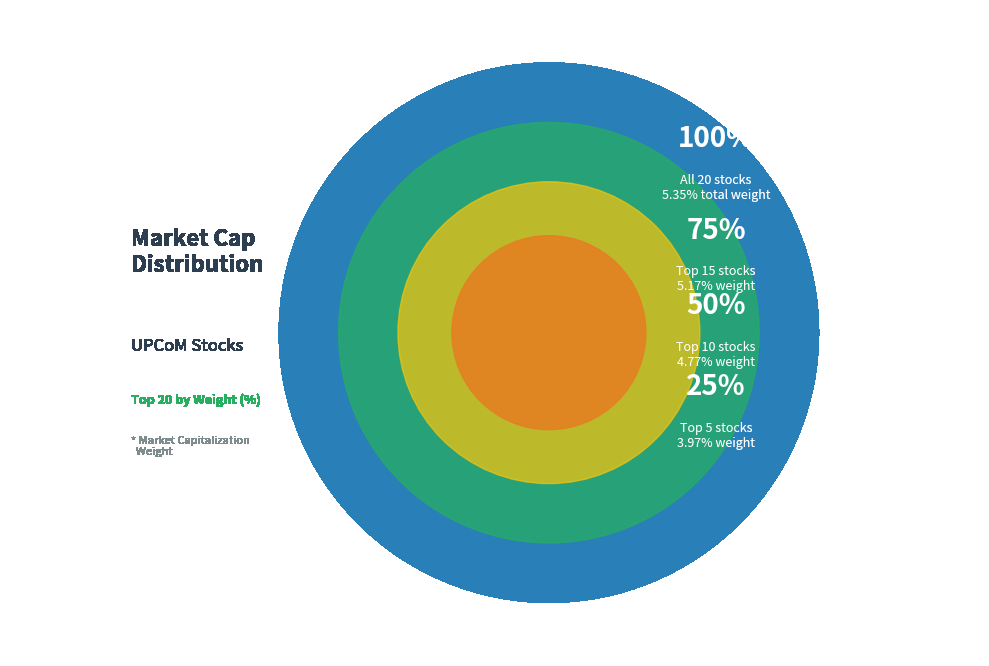

The ABI slice represents 9% of the pie. True or false?

False